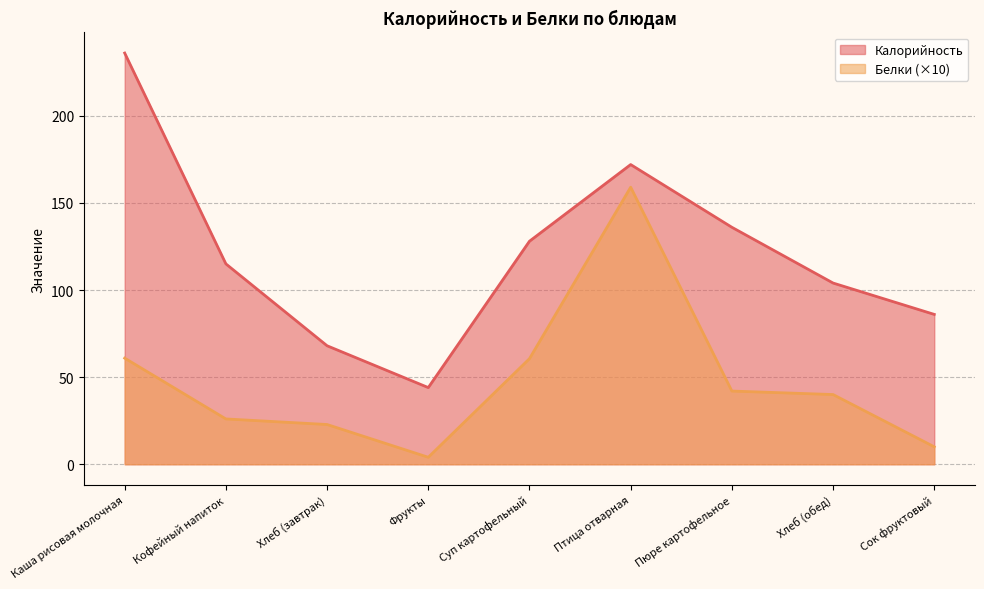

Where does the Калорийность series first go above 115?

Каша рисовая молочная